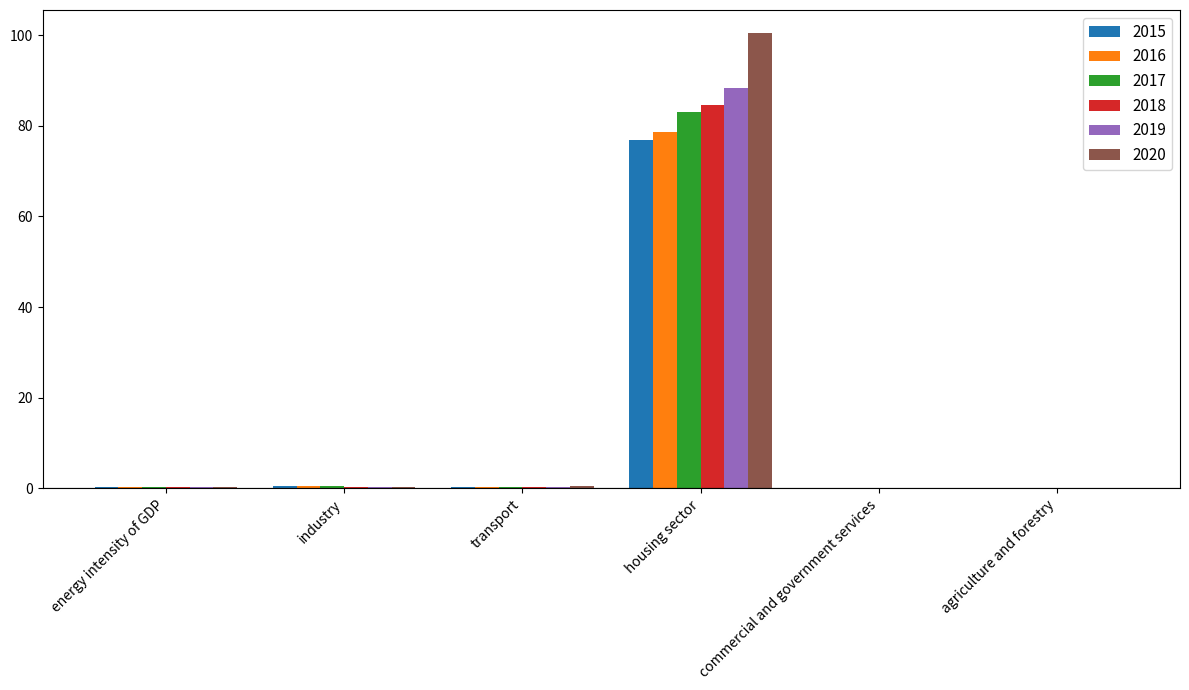

Is the value of 2018 at transport greater than the value of 2016 at housing sector?

No